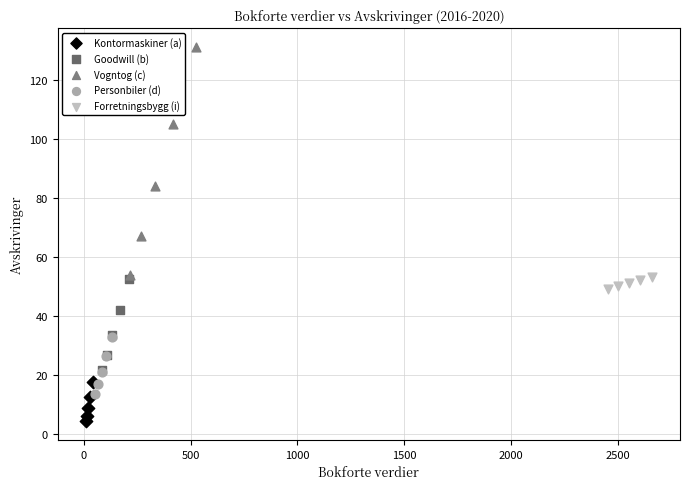

Which series reaches the maximum Y coordinate?

Vogntog (c)